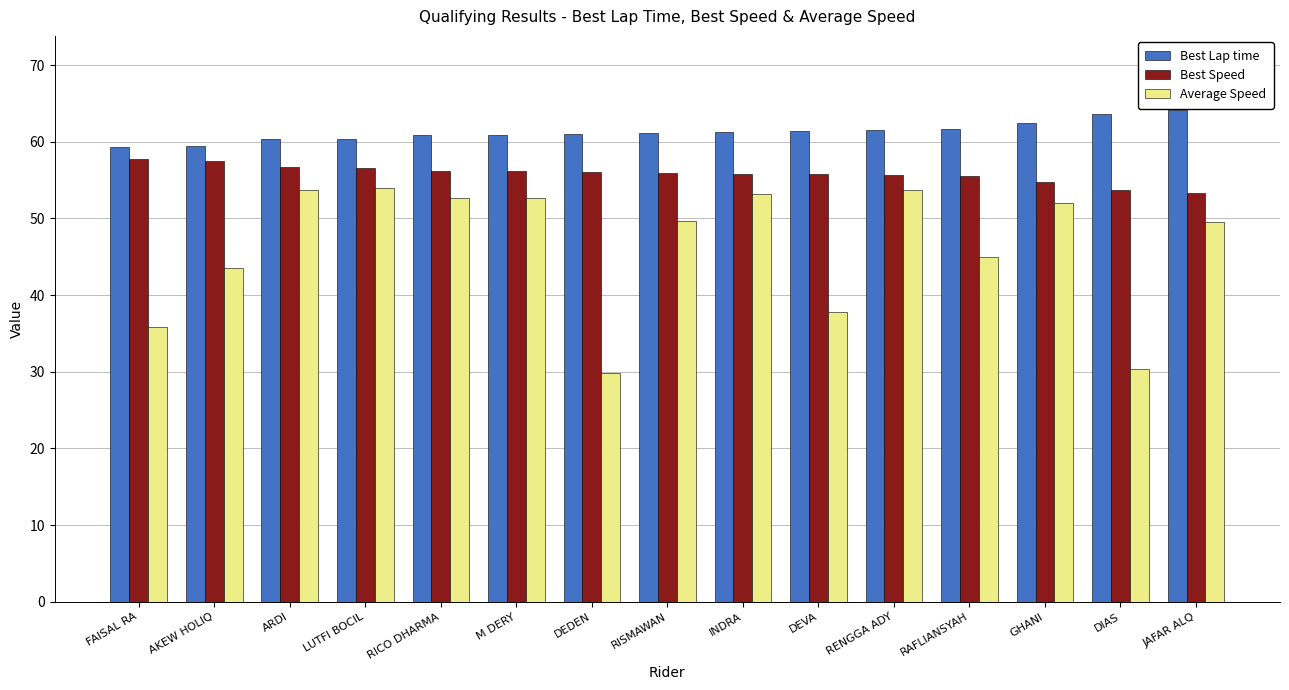

What is the sum of all Best Speed values?

837.4